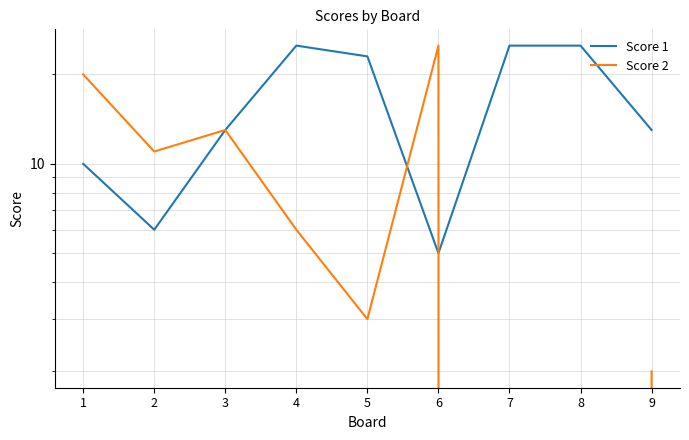

Is it true that Score 2 equals 0 at 7?

True